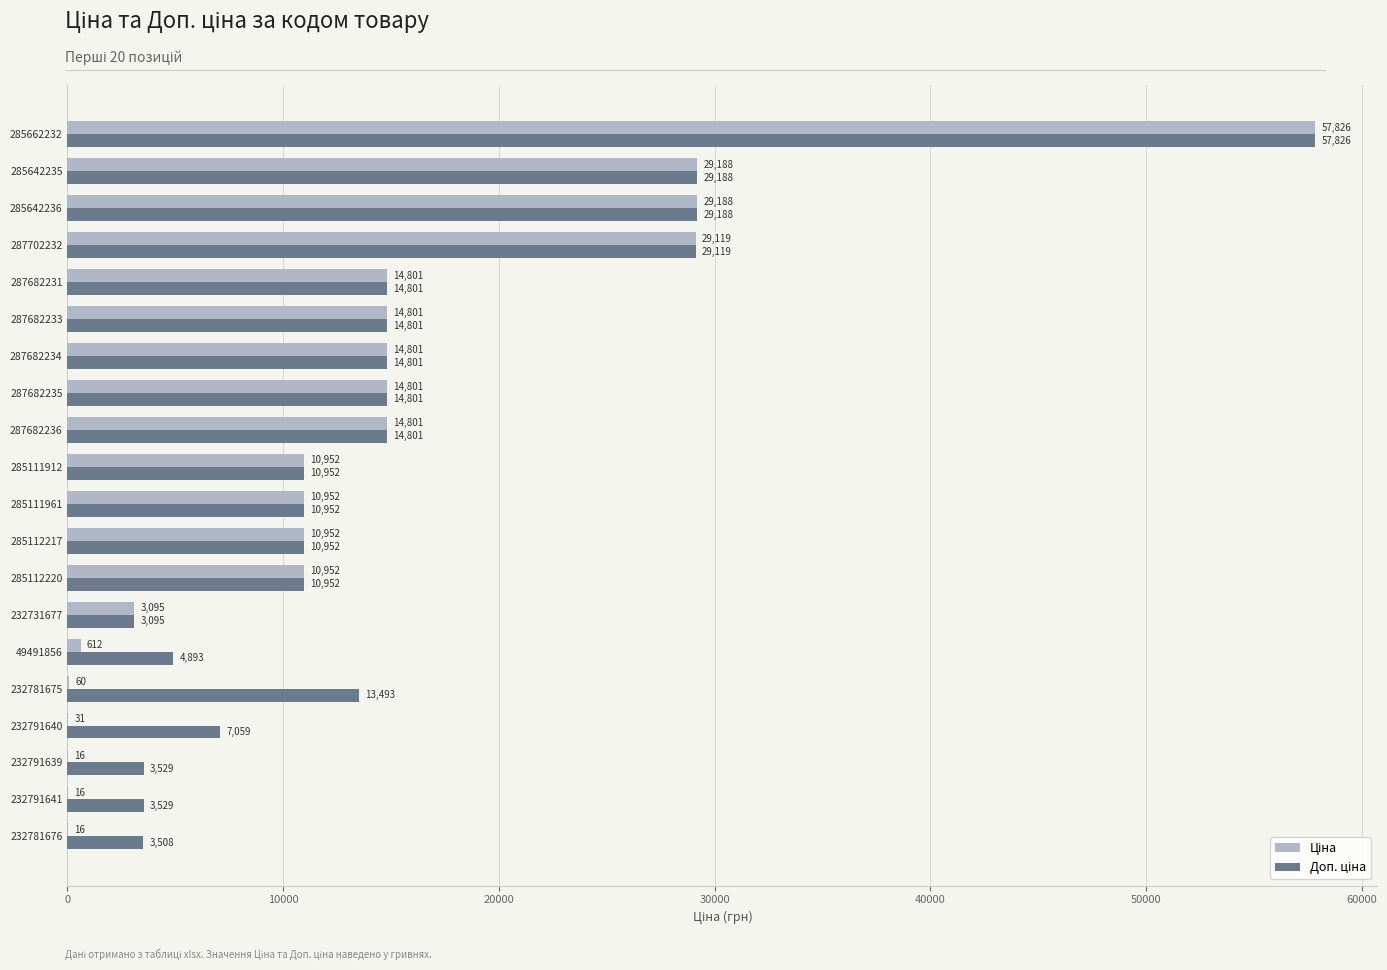

Which category has the highest value across all series?

285662232